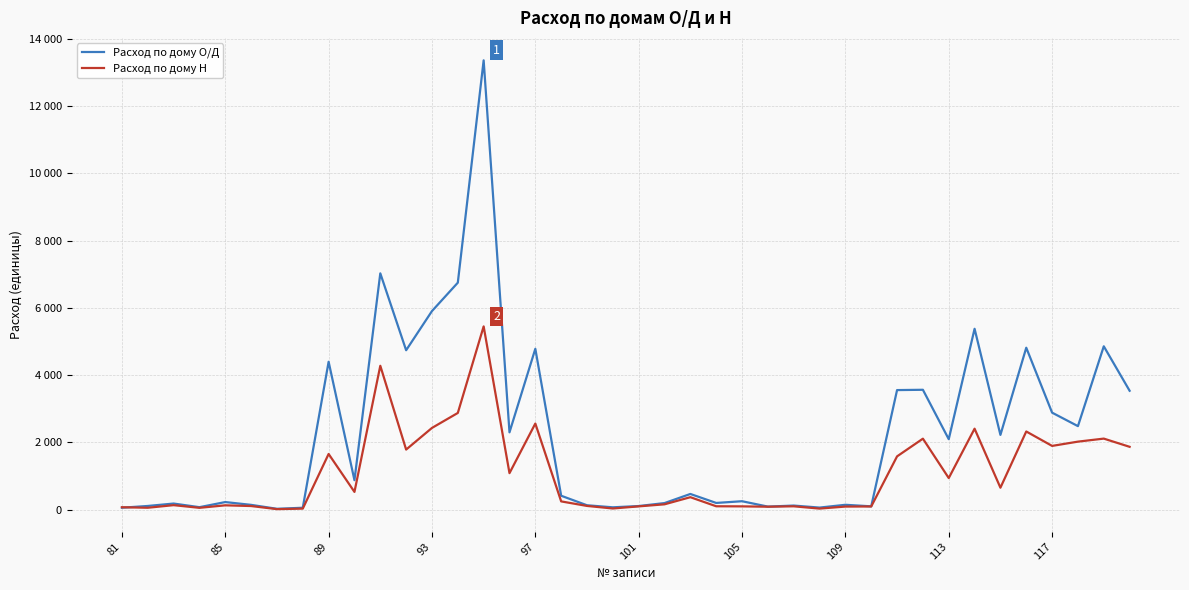

What are all the series names shown in the legend?

Расход по дому О/Д, Расход по дому Н